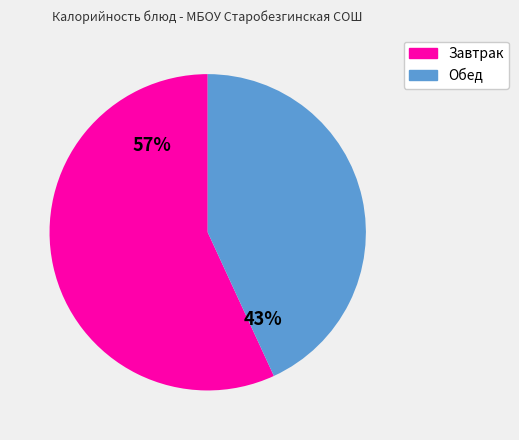

To the nearest percent, what is the difference between the largest and smallest slice percentages?

14%